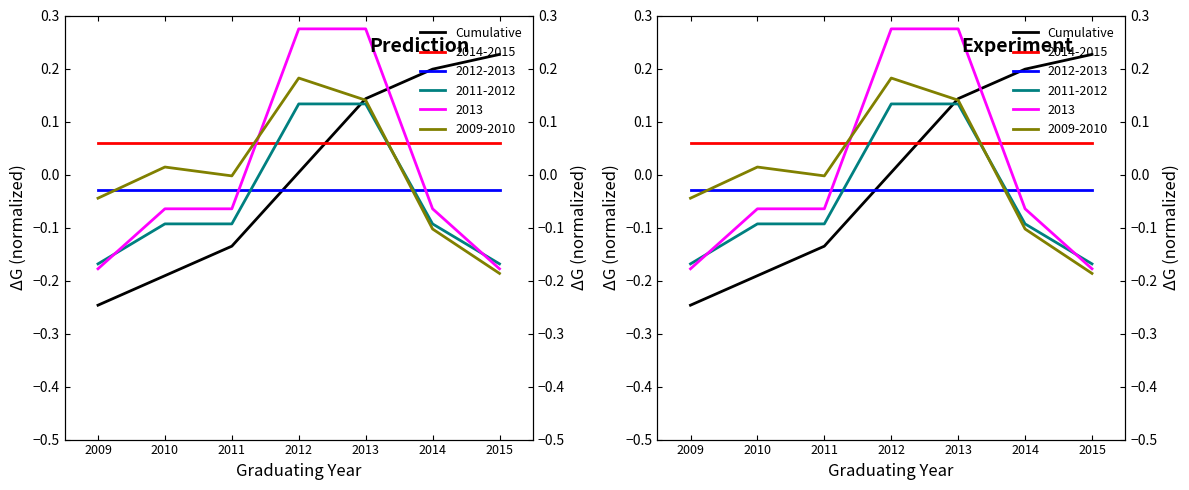

How many data points are less than 0?

3